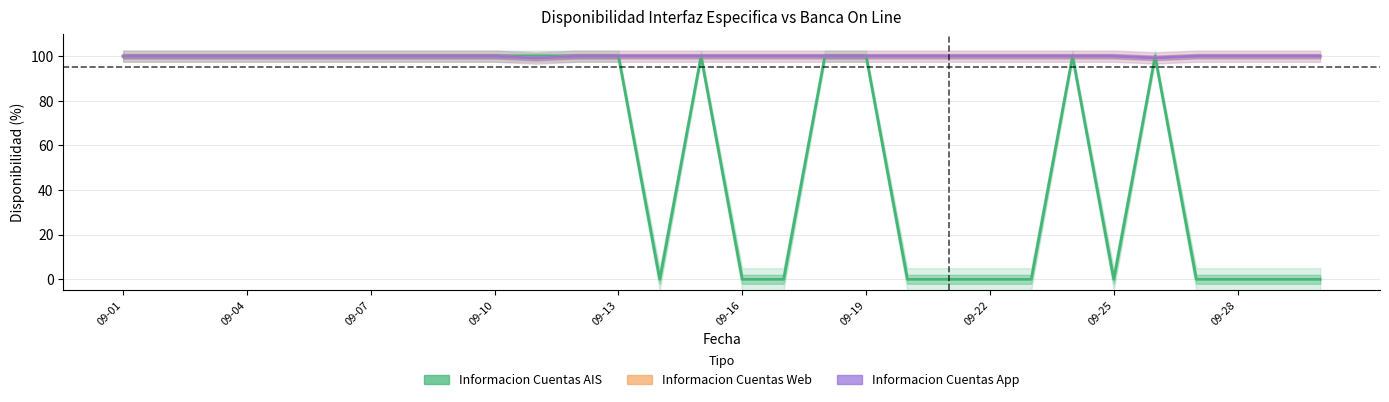

What is the maximum value shown in the chart?

100.0